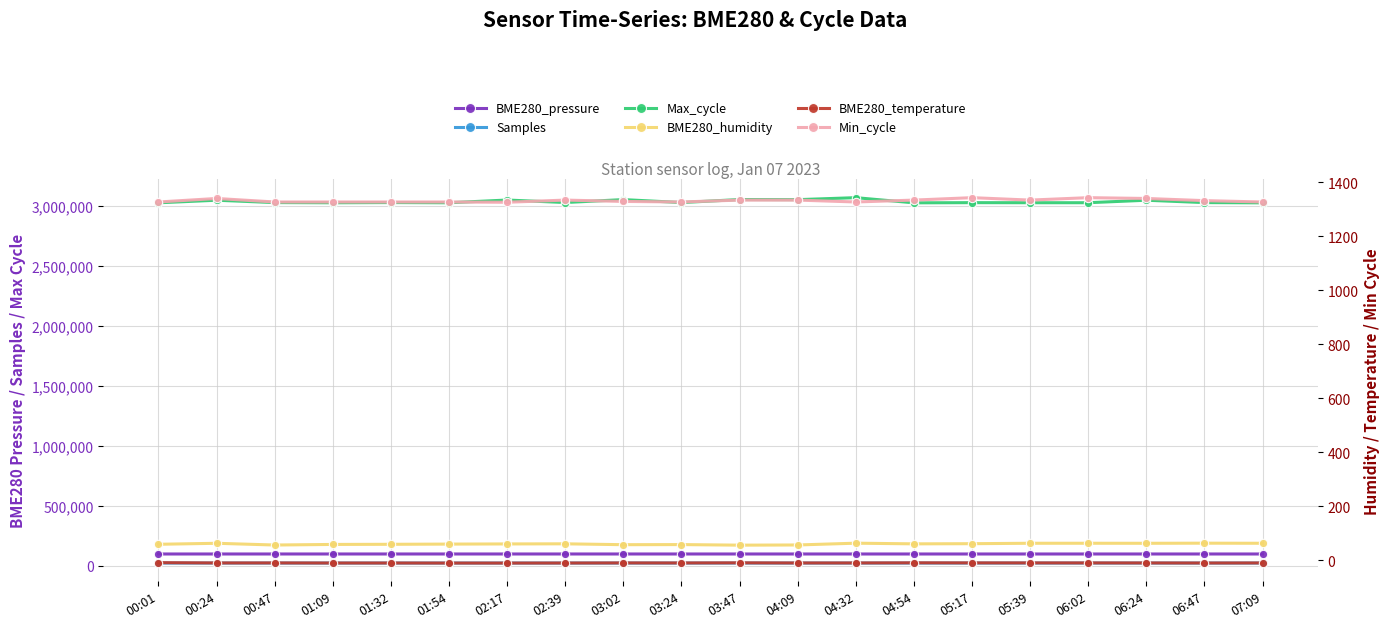

What is the label of the 20th point from the left?

07:09